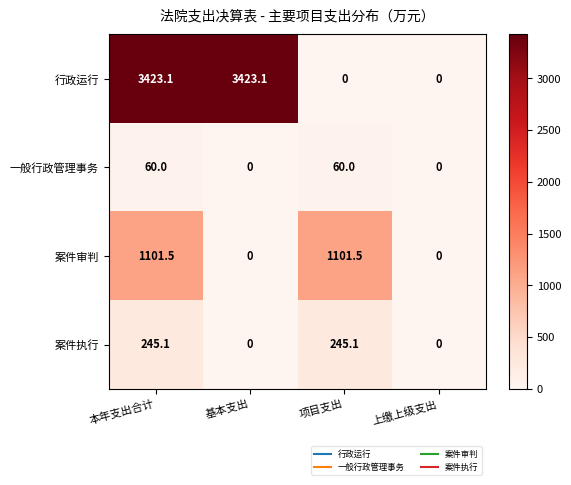

What is the sum of the 行政运行 values at 本年支出合计 and 项目支出?

3423.1